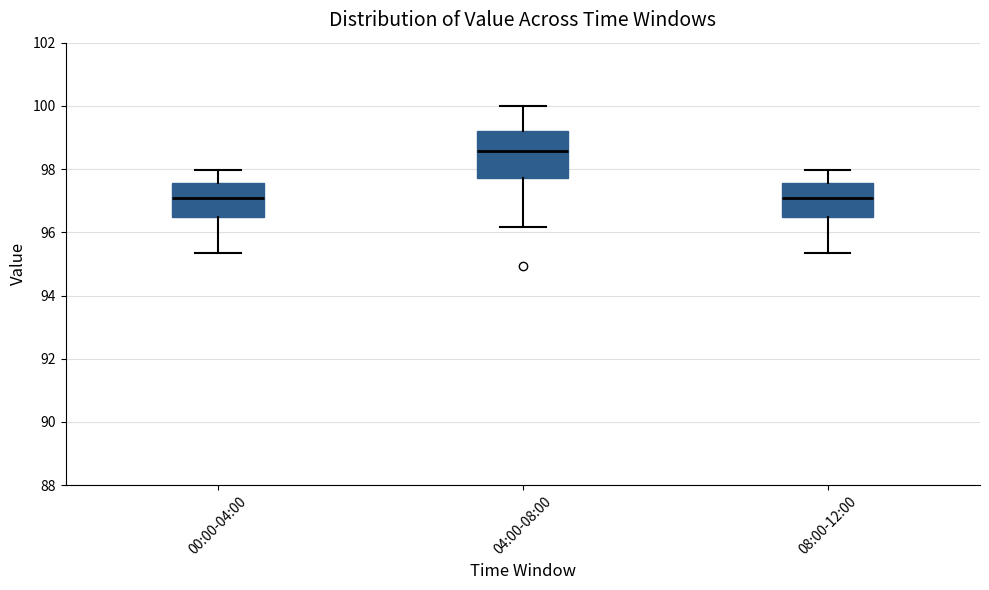

Reading left to right, transcribe this box plot: for each box, give where its median line is, the range the box spans, and where its two whiskers end, as read against the y-axis. The values are not printed on the chart, so give them approximately, as read against the axis.

00:00-04:00: median 97.2, box 96.4 to 97.6, whiskers 95.4 to 98.0
04:00-08:00: median 98.6, box 97.8 to 99.2, whiskers 96.2 to 100.0
08:00-12:00: median 97.2, box 96.4 to 97.6, whiskers 95.4 to 98.0